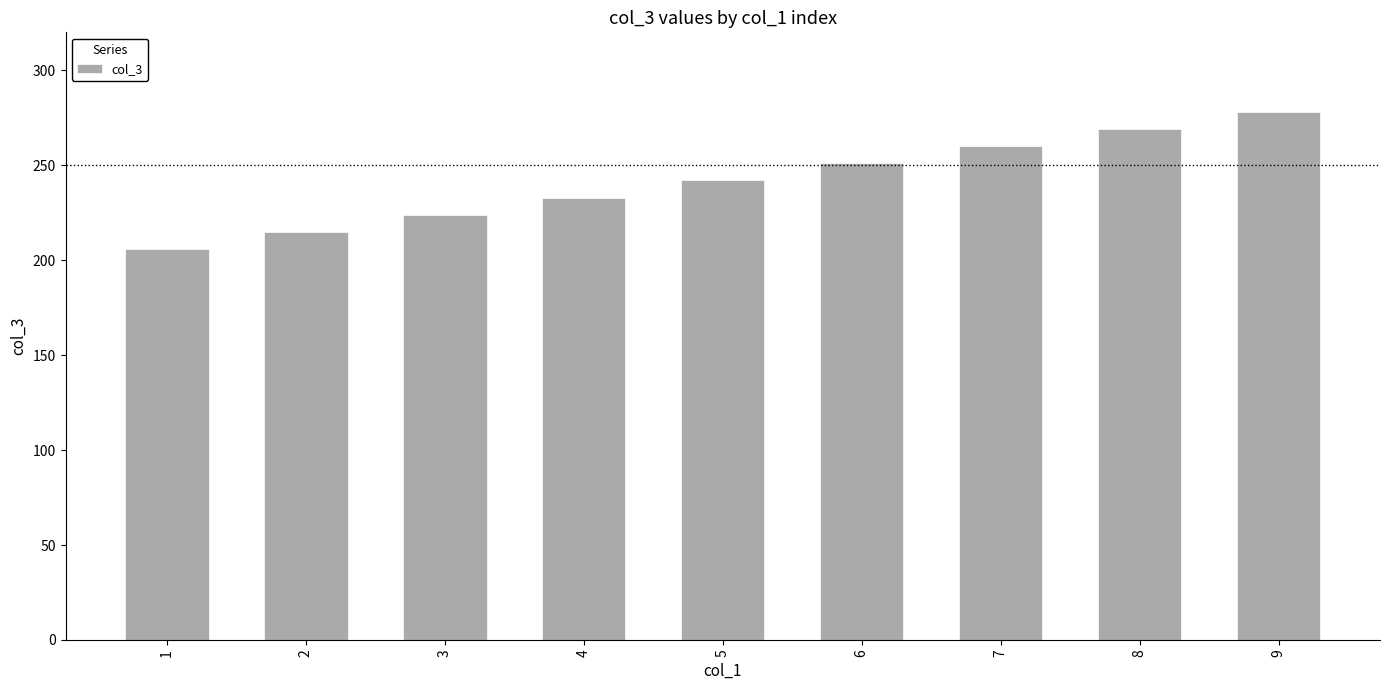

What is the average value?

242